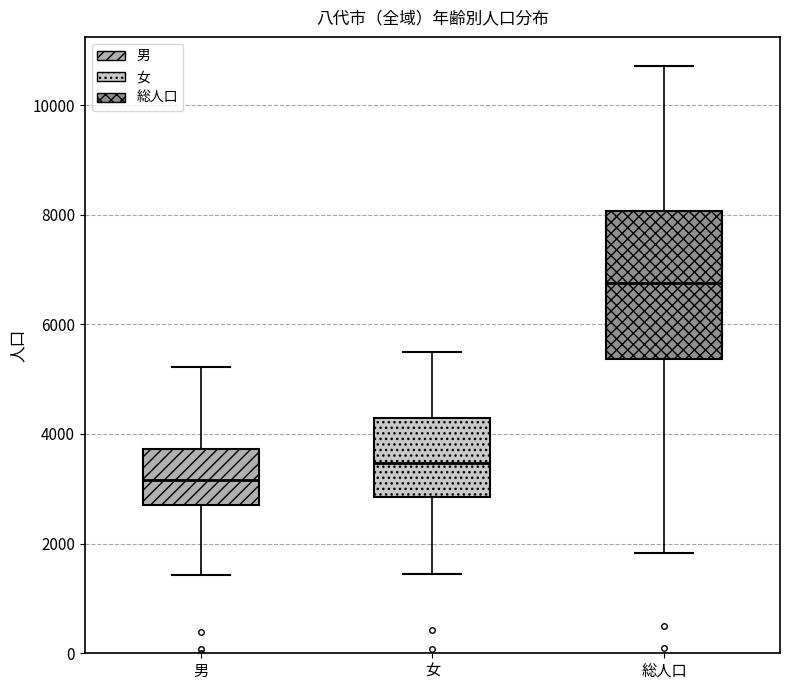

Where is the upper edge of the box for 女 on the y-axis? The values are not printed on the chart, so give them approximately, as read against the axis.

4200